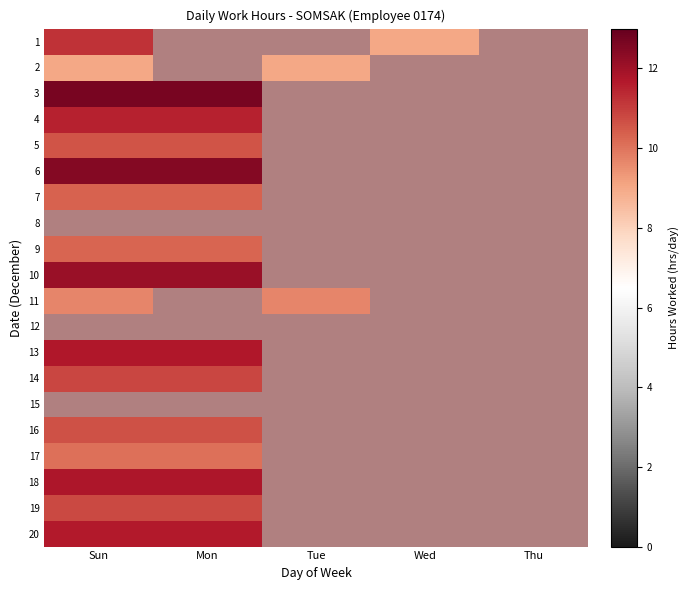

Rank the series by their average value, from lowest to highest.

1, 2, 3, 4, 5, 6, 7, 8, 9, 10, 11, 12, 13, 14, 15, 16, 17, 18, 19, 20